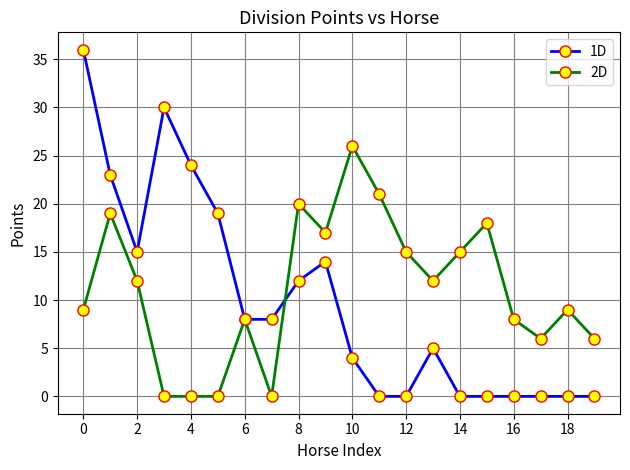

Rank the series by their maximum value, from lowest to highest.

2D, 1D